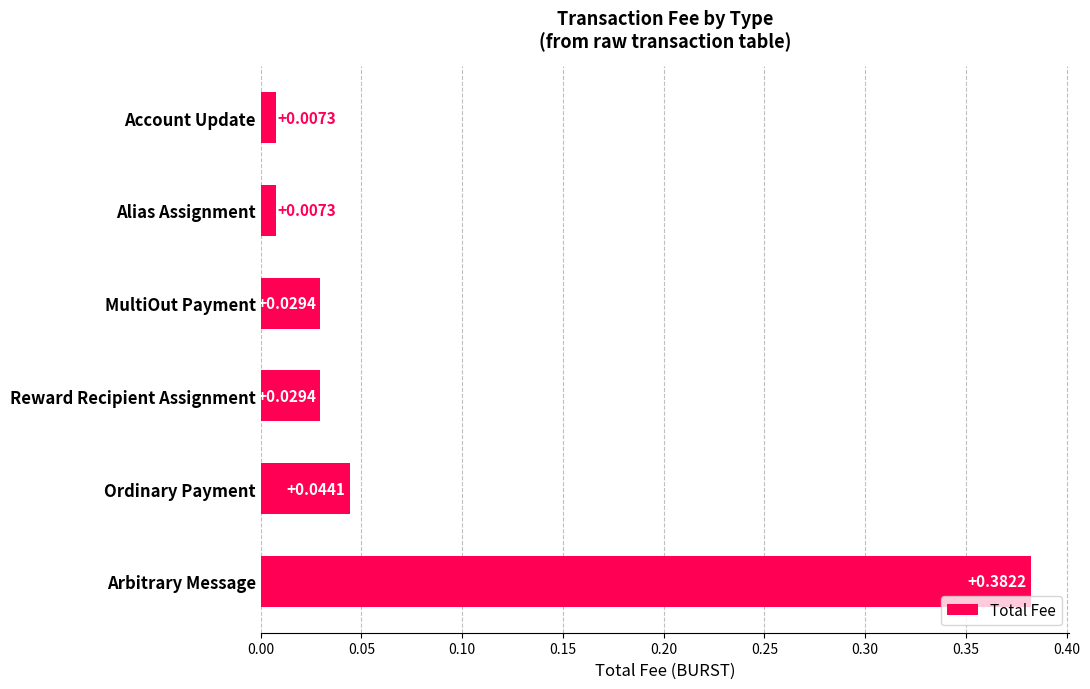

Does the chart contain any negative values?

No